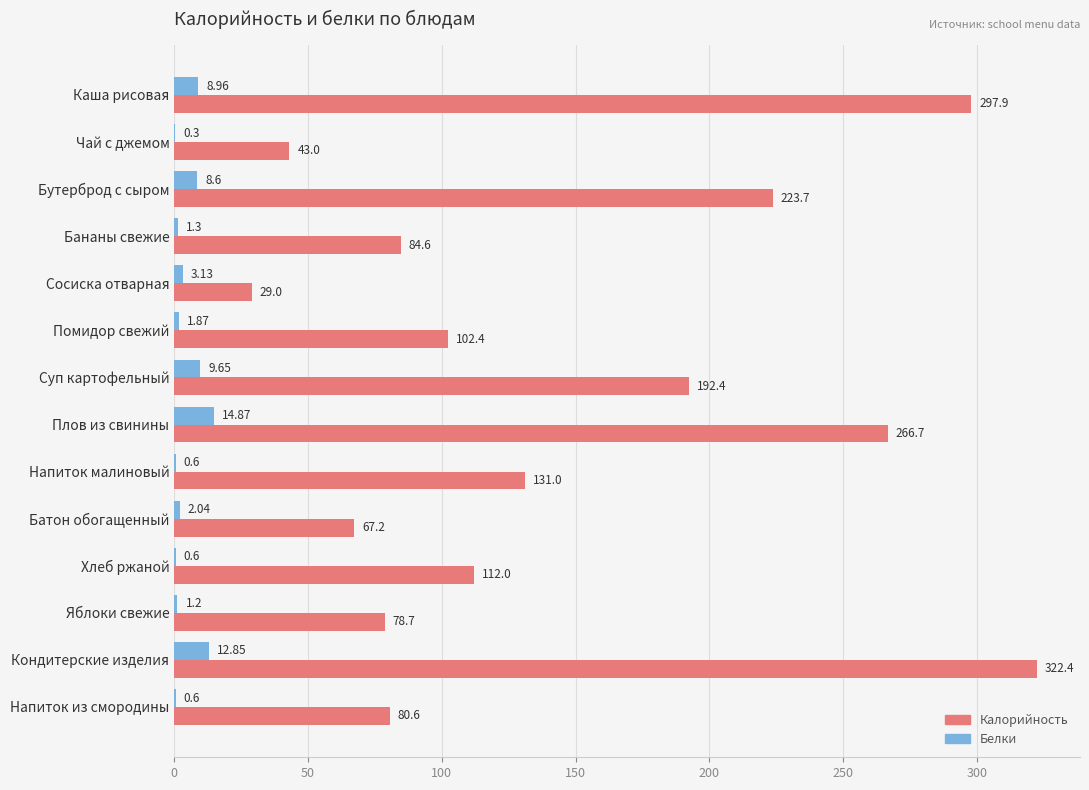

What is the total value across all series at Яблоки свежие?

79.9